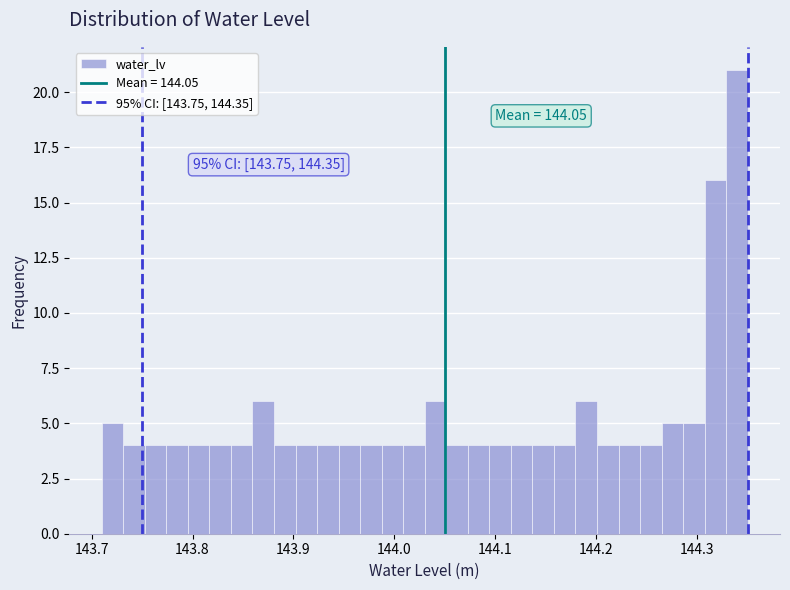

Read against the x-axis, roughly where is the centre of the tallest bar?

144.34